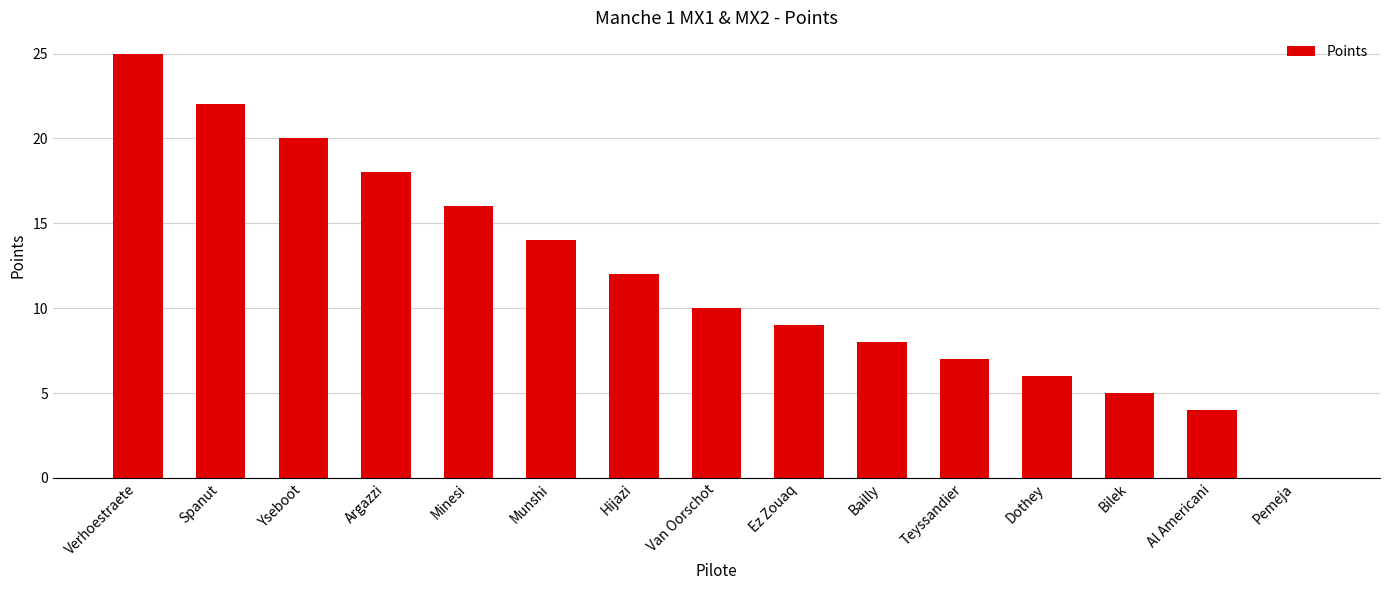

Count the number of data series in this chart.

1